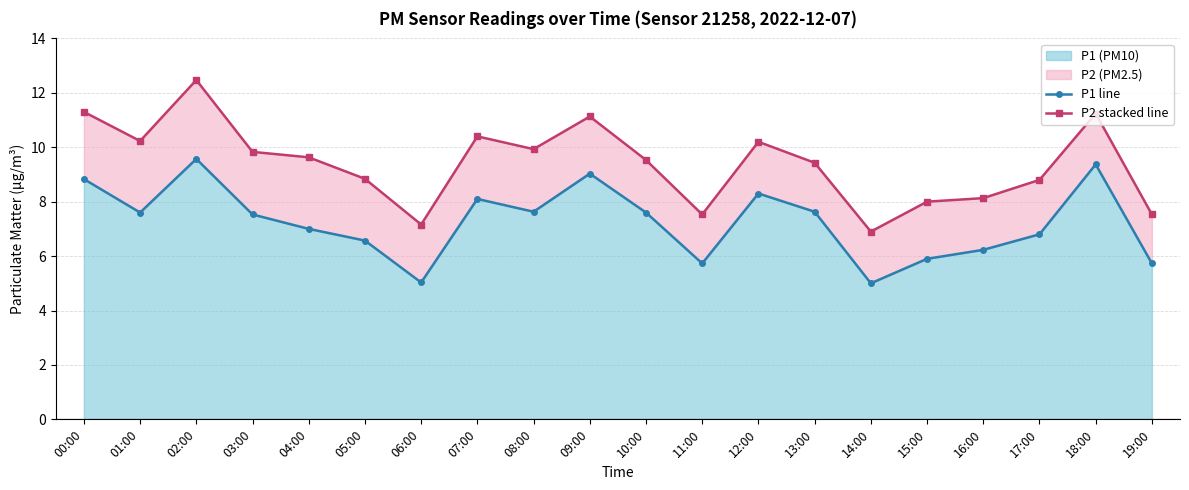

True or false: P2 stacked line and P1 line intersect in this chart.

False